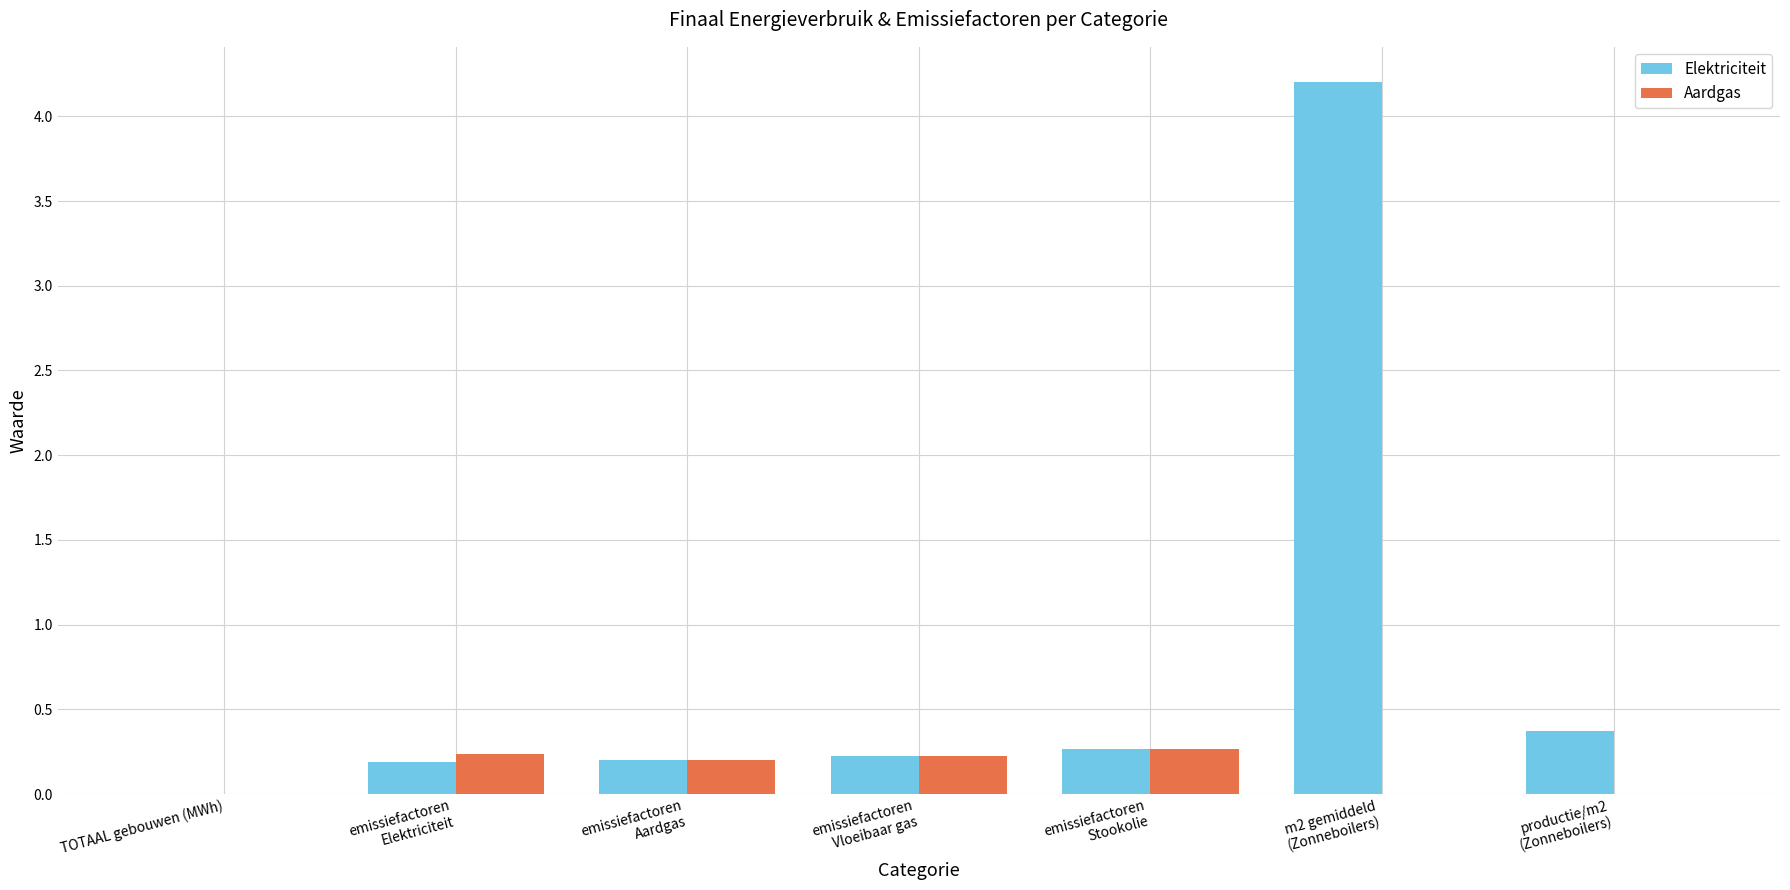

Which series has the largest total across all categories?

Elektriciteit